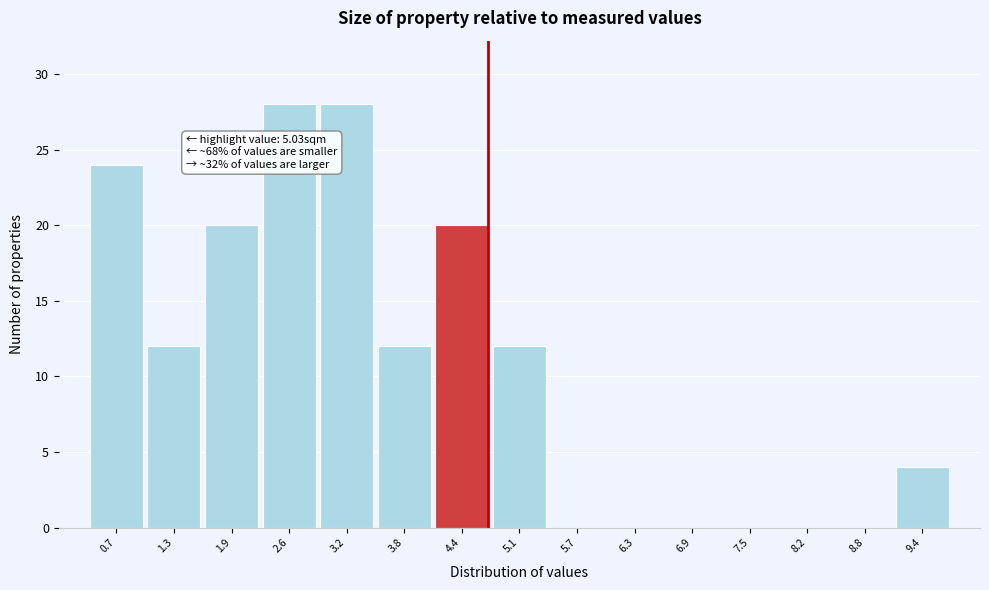

Reading left to right, list all the values displayed in this chart.

0.7=24	1.3=12	1.9=20	2.6=28	3.2=28	3.8=12	4.4=20	5.1=12	5.7=0	6.3=0	6.9=0	7.5=0	8.2=0	8.8=0	9.4=4